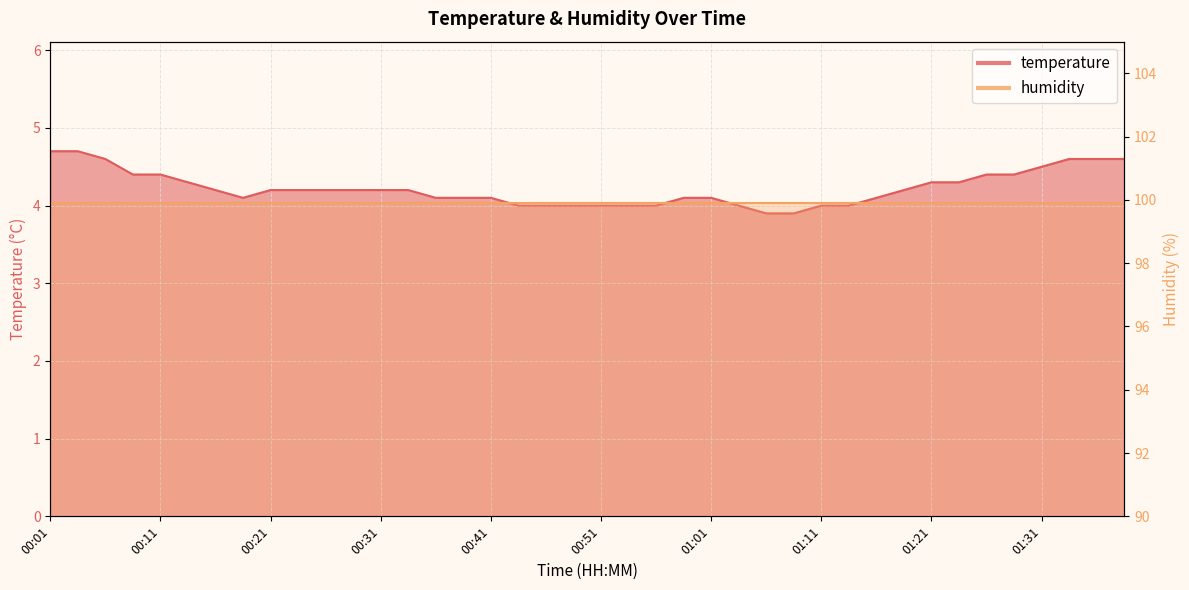

Between 00:41 and 00:11, which is larger?

00:11